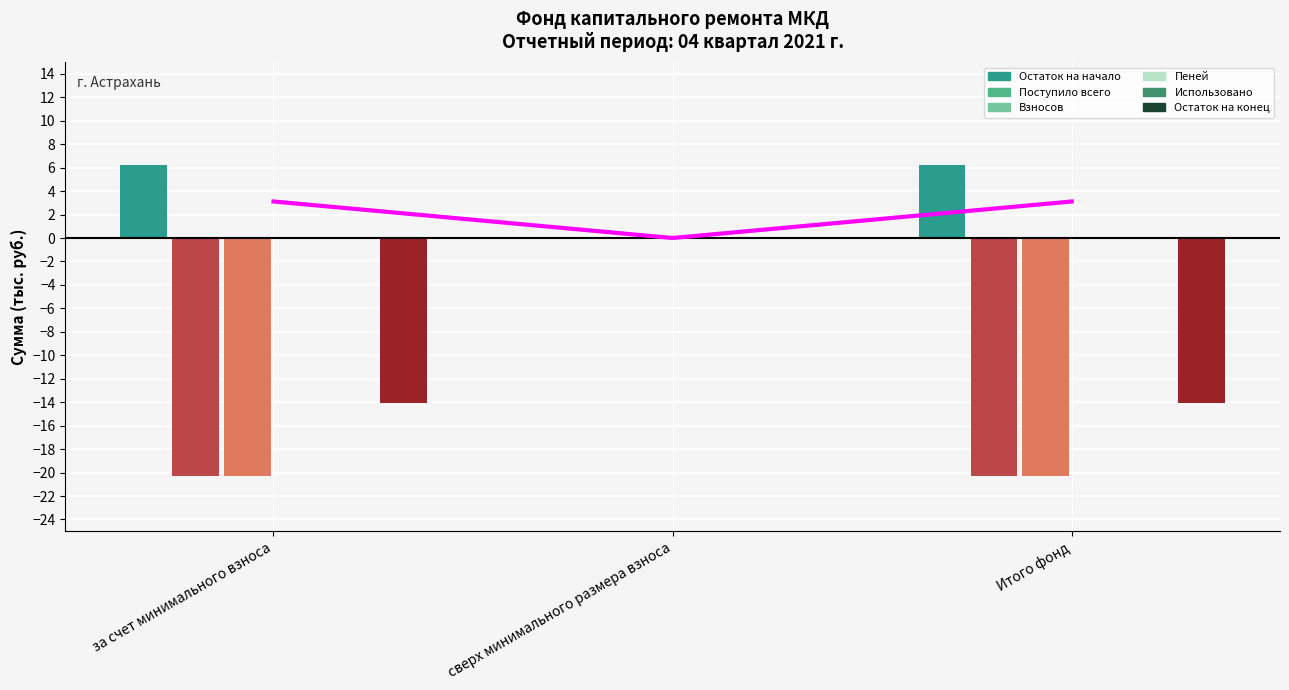

The value of Поступило всего at сверх минимального размера взноса is 0.0. True or false?

True